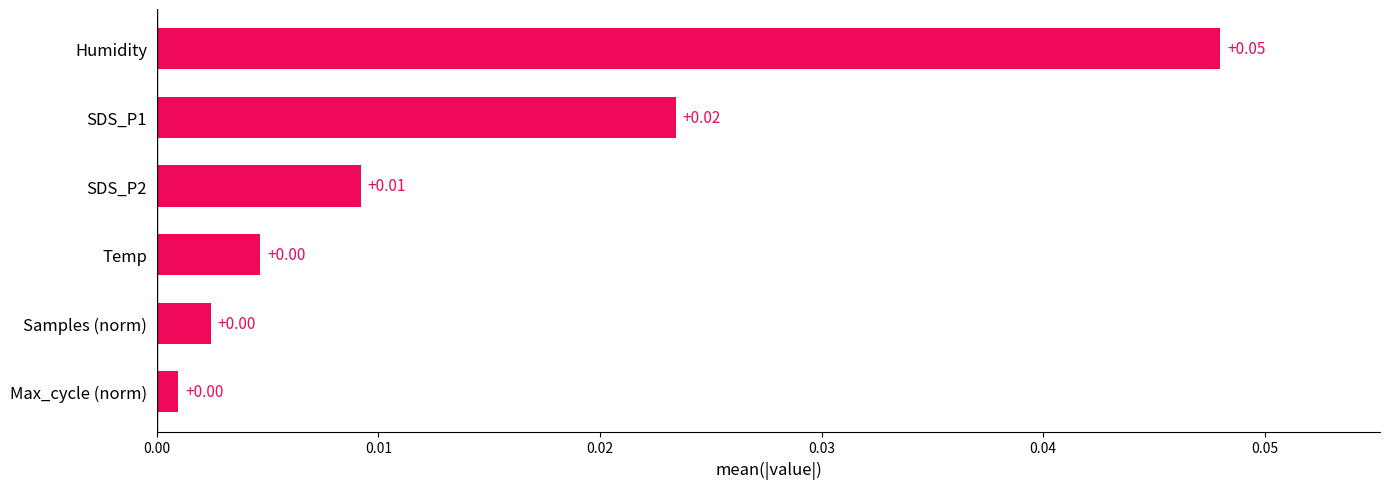

Which label corresponds to the largest value in the chart?

Humidity